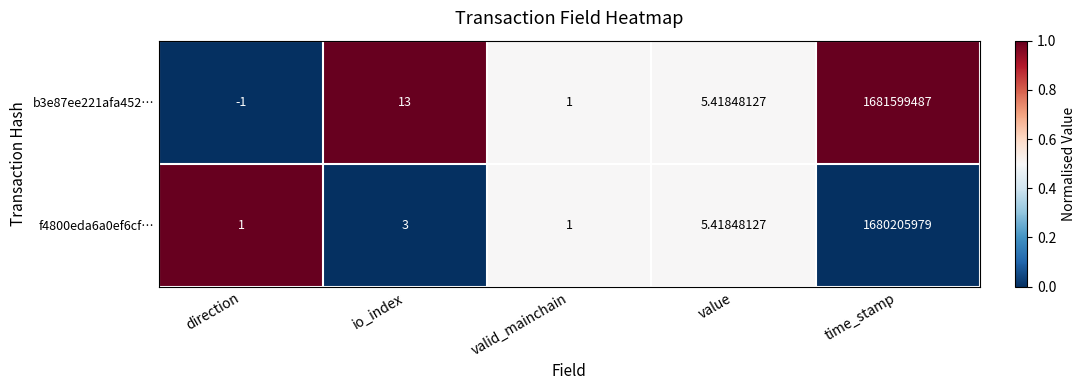

At which category is the sum across all series the highest?

time_stamp